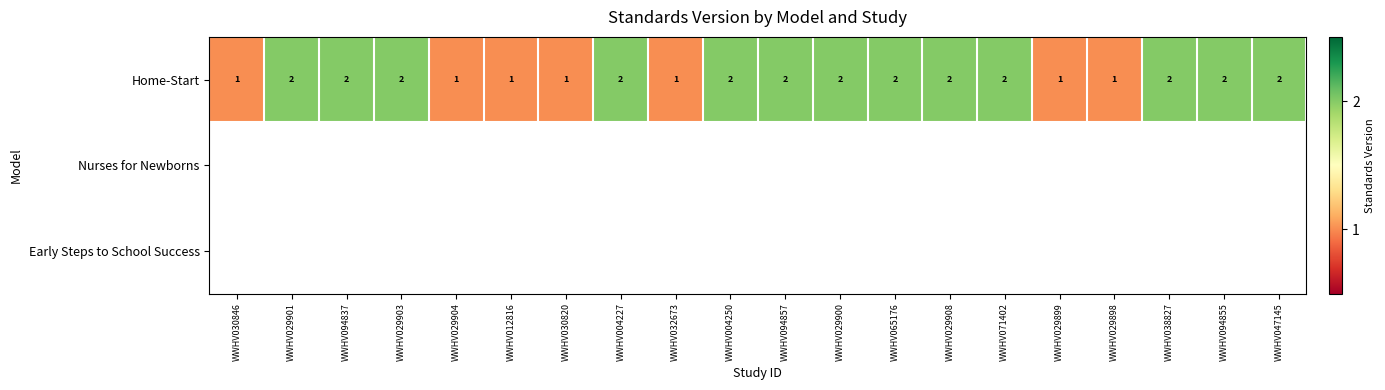

At which category does the chart reach its minimum across all series?

WWHV030846